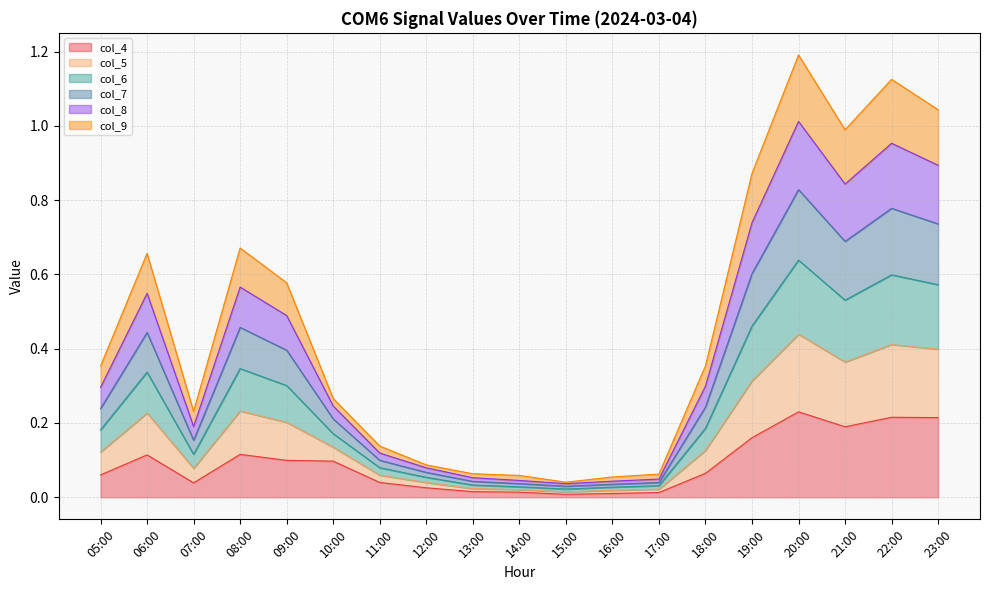

Is it true that col_4 equals 0.0 at 16:00?

True